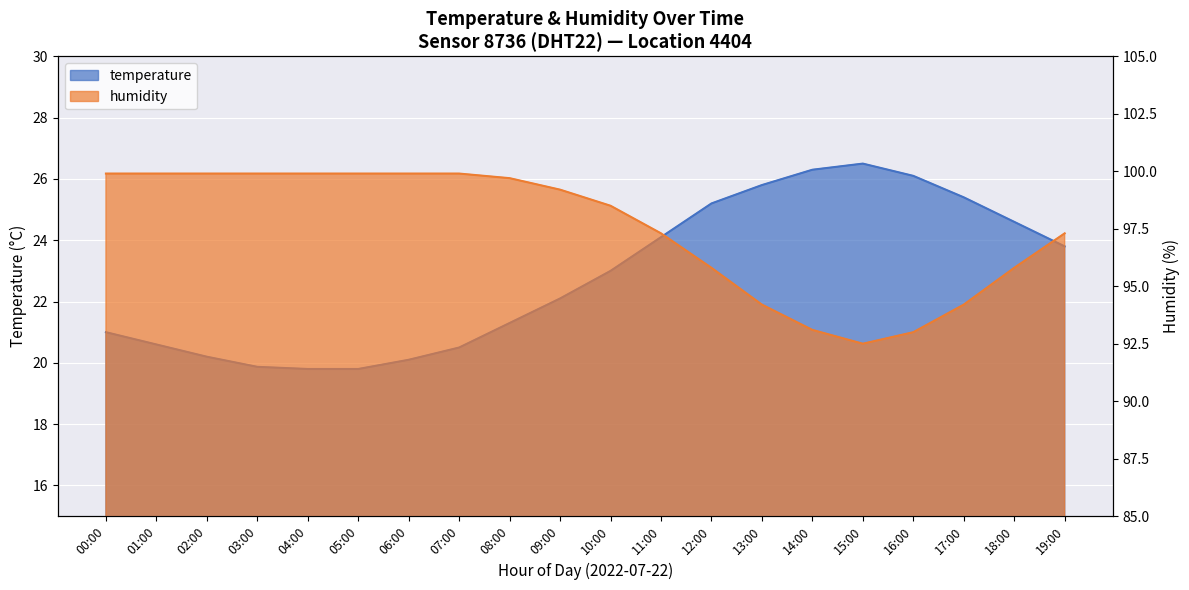

Is the value of temperature at 19:00 greater than the value of humidity at 11:00?

No